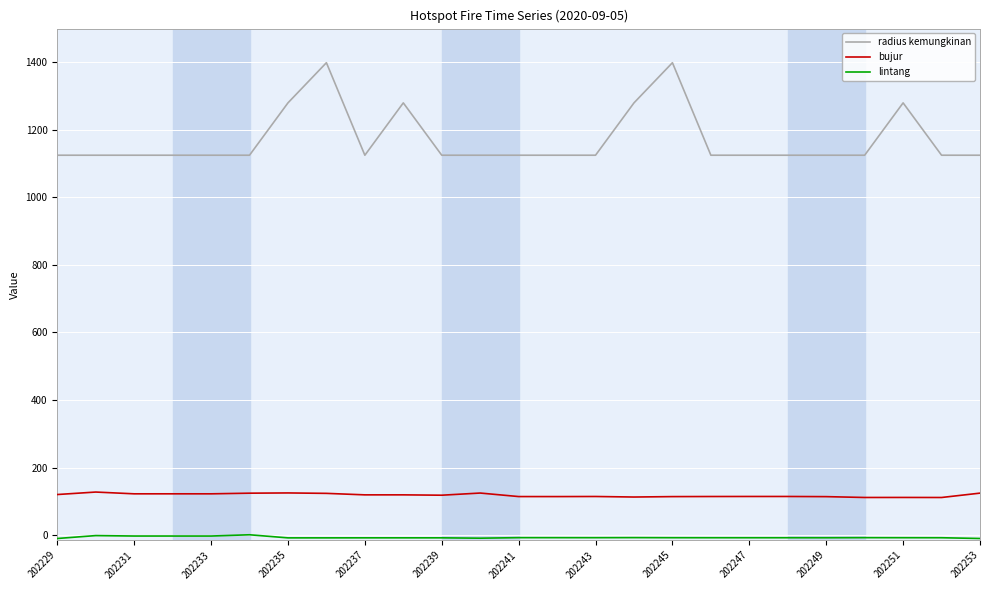

Does the chart have visible grid lines?

Yes